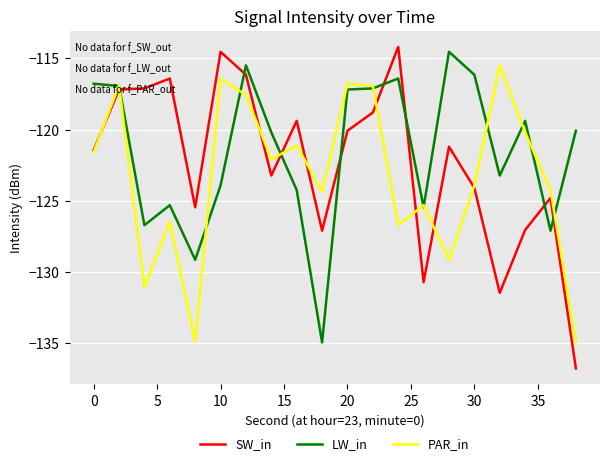

What is the greatest value displayed?

-114.2